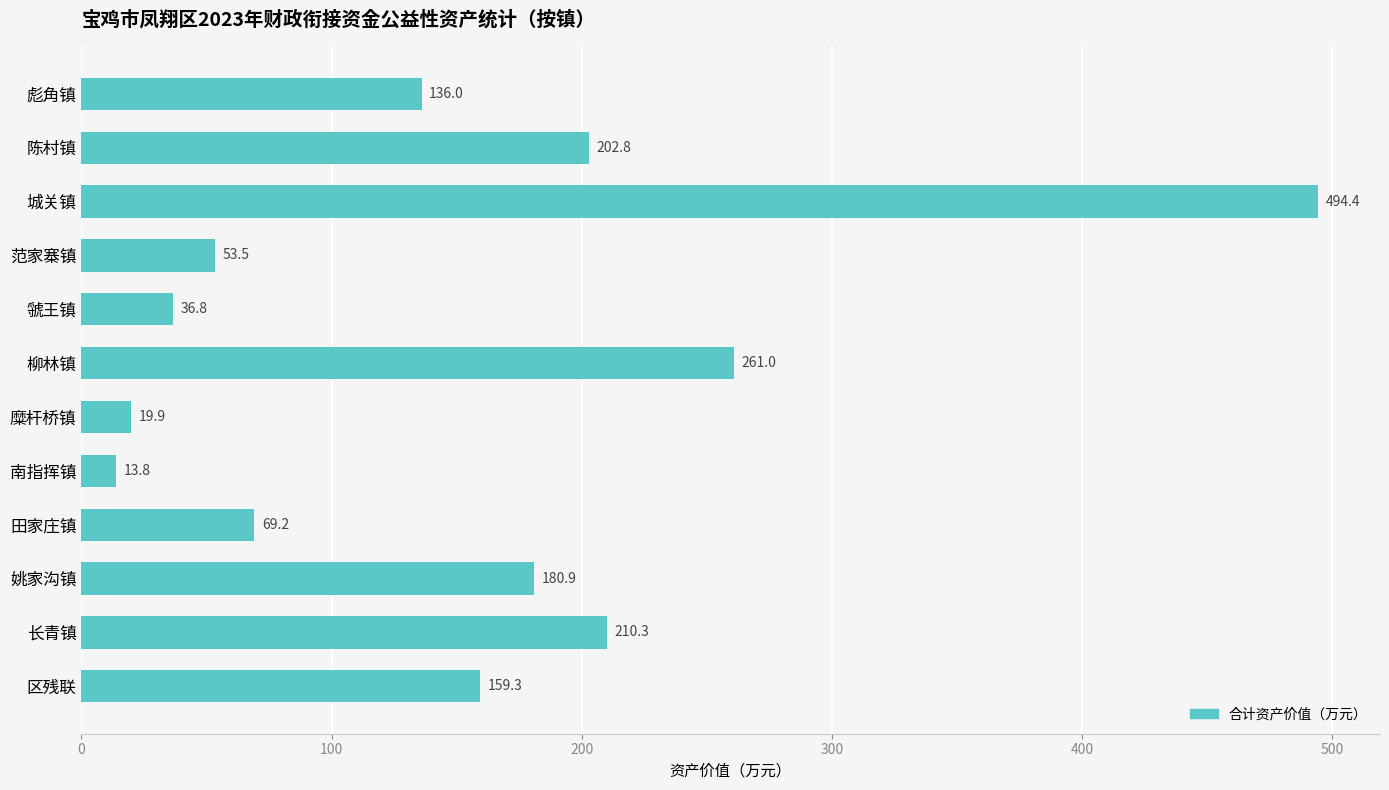

The value at 柳林镇 is 67.1. True or false?

False